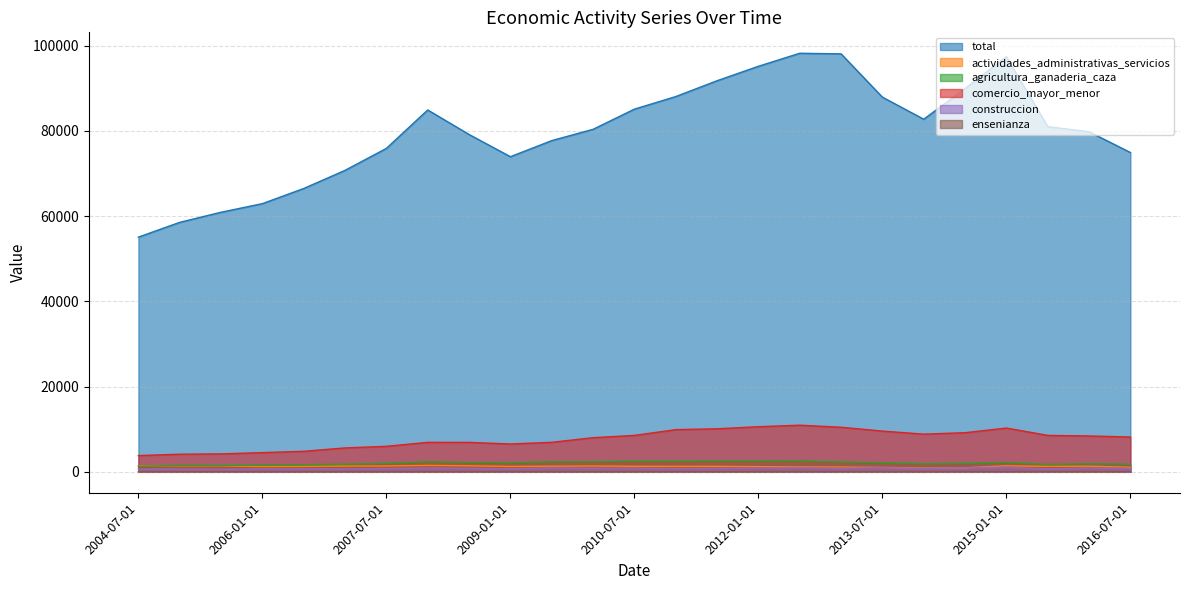

The value of actividades_administrativas_servicios at 2009-07-01 is 470.1. True or false?

False